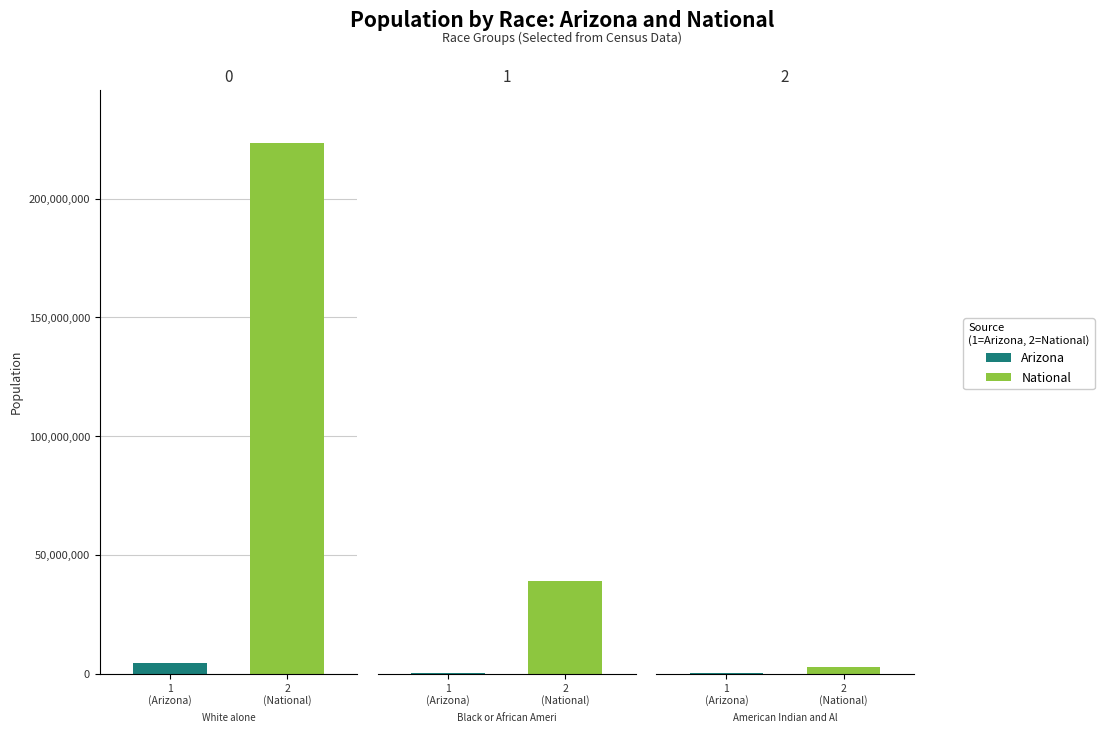

Rank the series by their maximum value, from highest to lowest.

National, Arizona